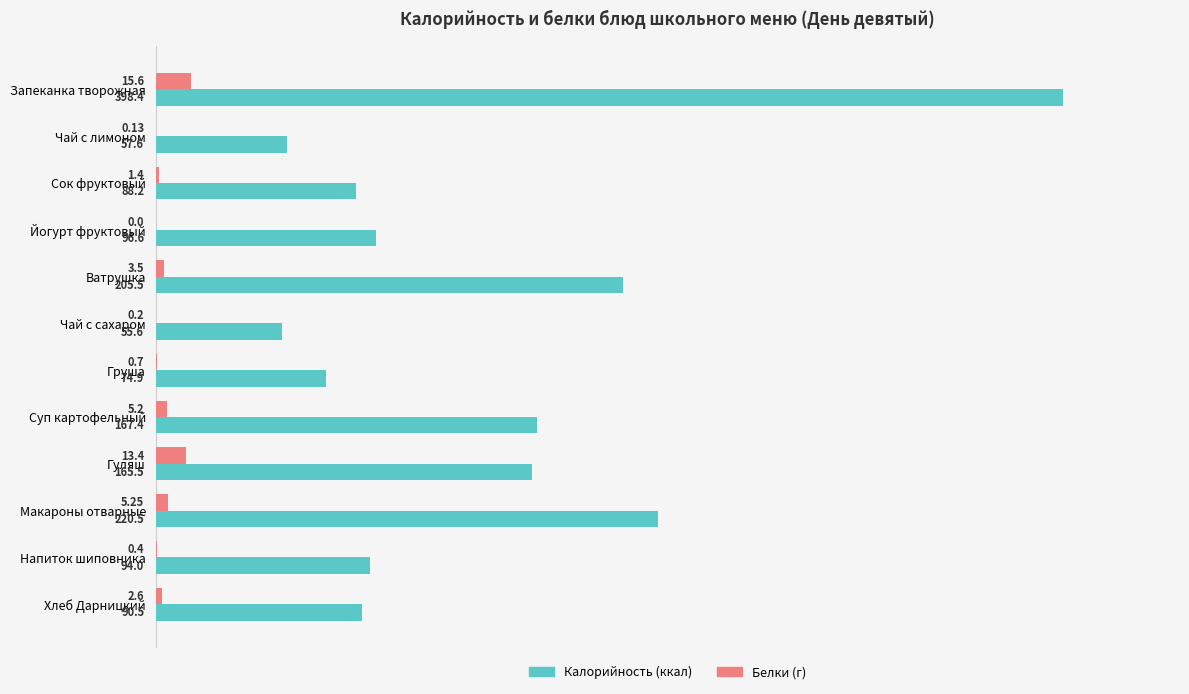

What is the total value across all series at Йогурт фруктовый?

96.6